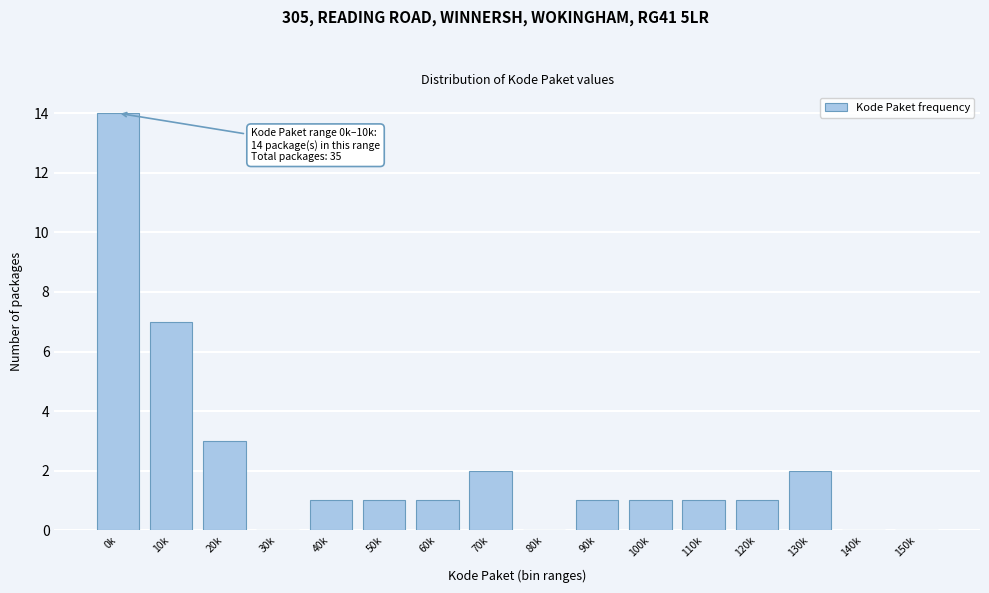

Reading right to left, transcribe all the data shown in this chart.

150k=0	140k=0	130k=2	120k=1	110k=1	100k=1	90k=1	80k=0	70k=2	60k=1	50k=1	40k=1	30k=0	20k=3	10k=7	0k=14